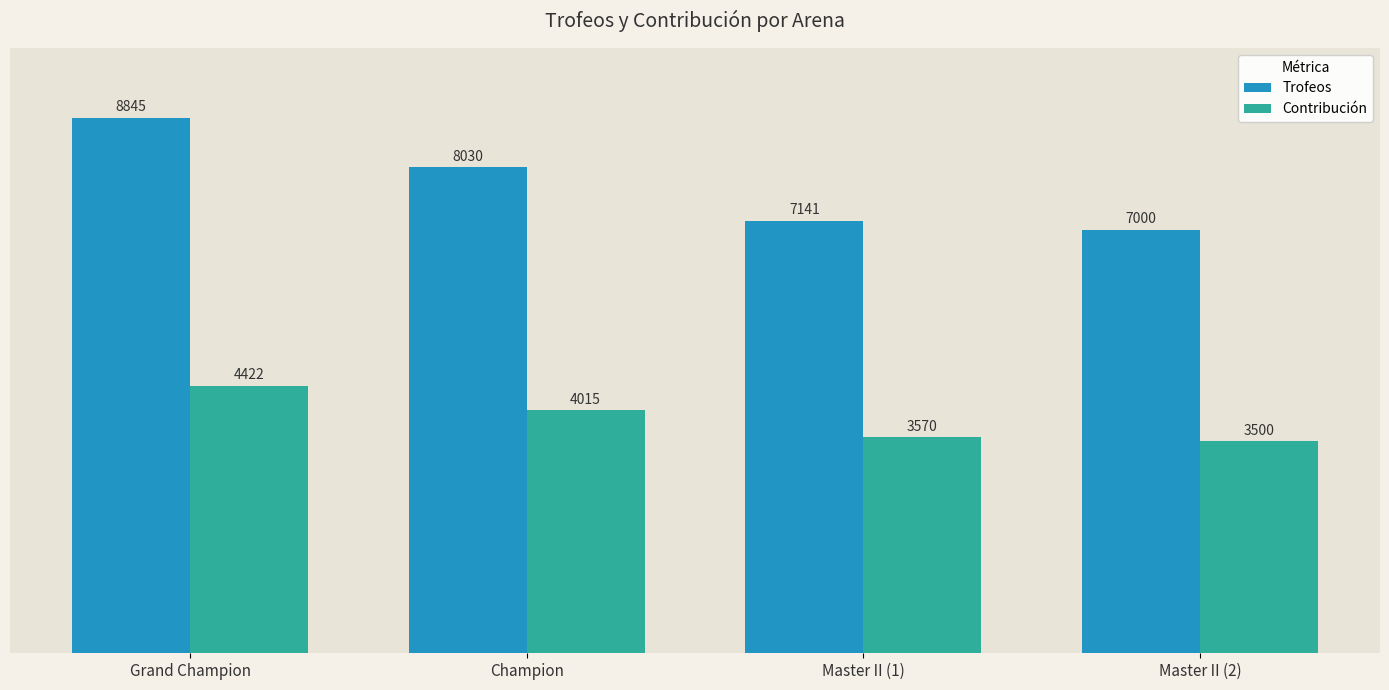

At how many categories does at least one series exceed 5305?

4